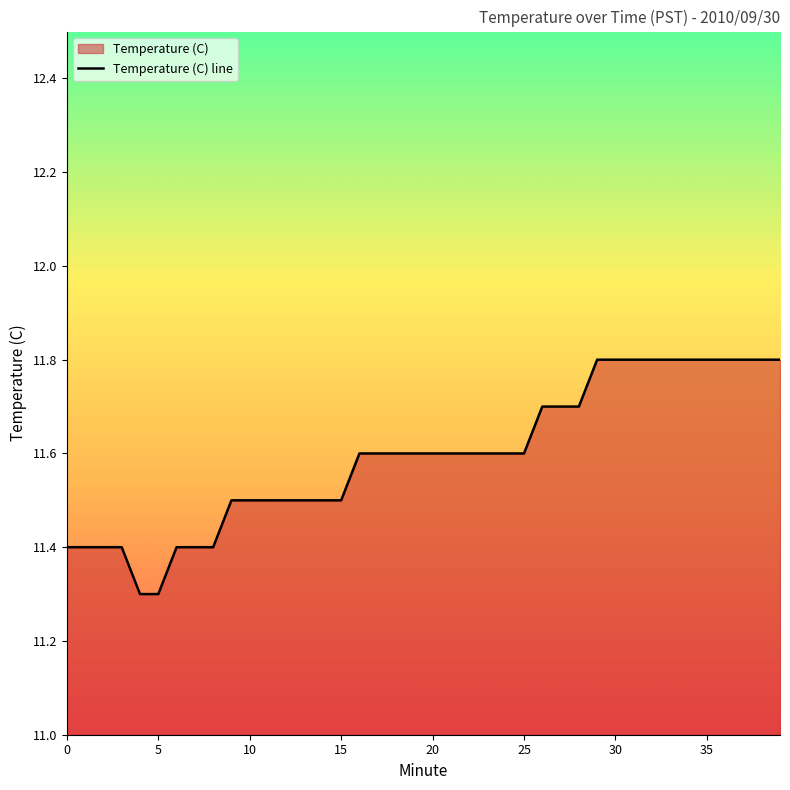

The value at 17 is 11.6. True or false?

True